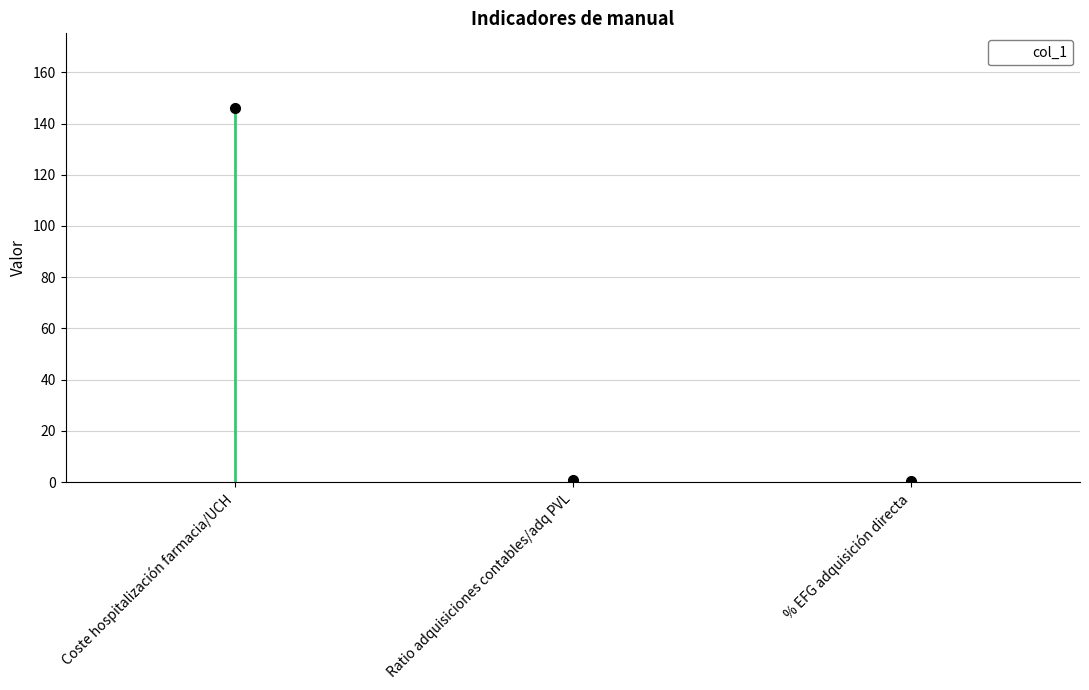

Reading left to right, transcribe all the data shown in this chart.

Coste hospitalización farmacia/UCH=146.0	Ratio adquisiciones contables/adq PVL=0.8	% EFG adquisición directa=0.3